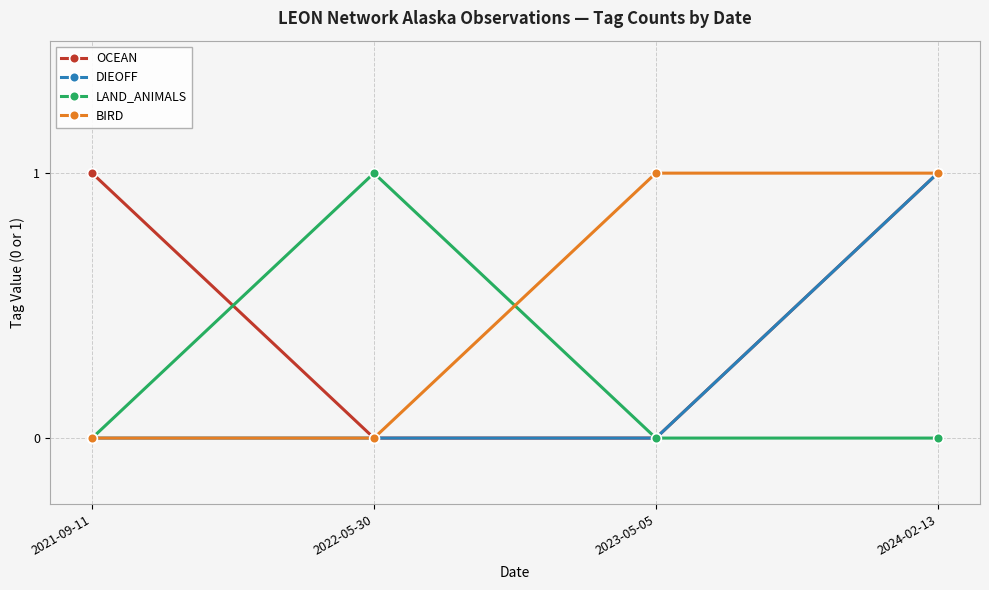

What position from the right is 2024-02-13?

1